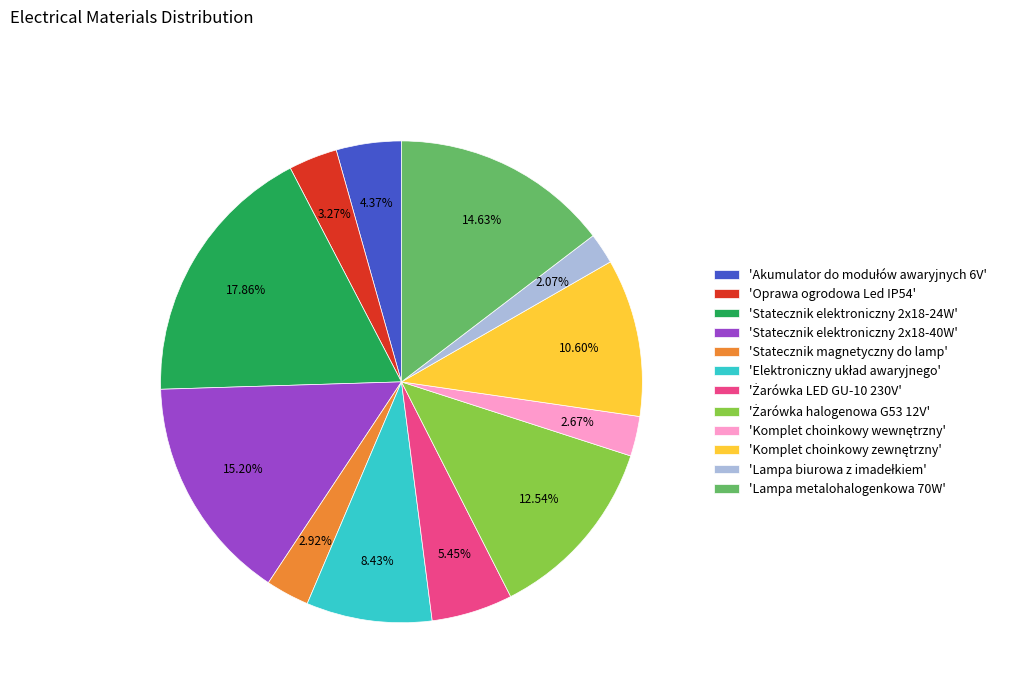

Combined, do 'Statecznik magnetyczny do lamp' and 'Lampa metalohalogenkowa 70W' account for over 50%?

No